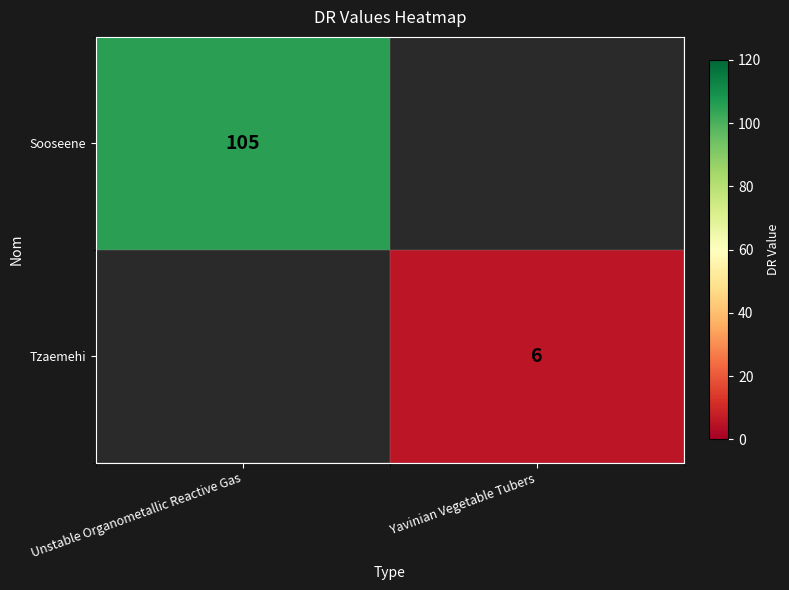

True or false: Tzaemehi has a value of 8 at Yavinian Vegetable Tubers.

False